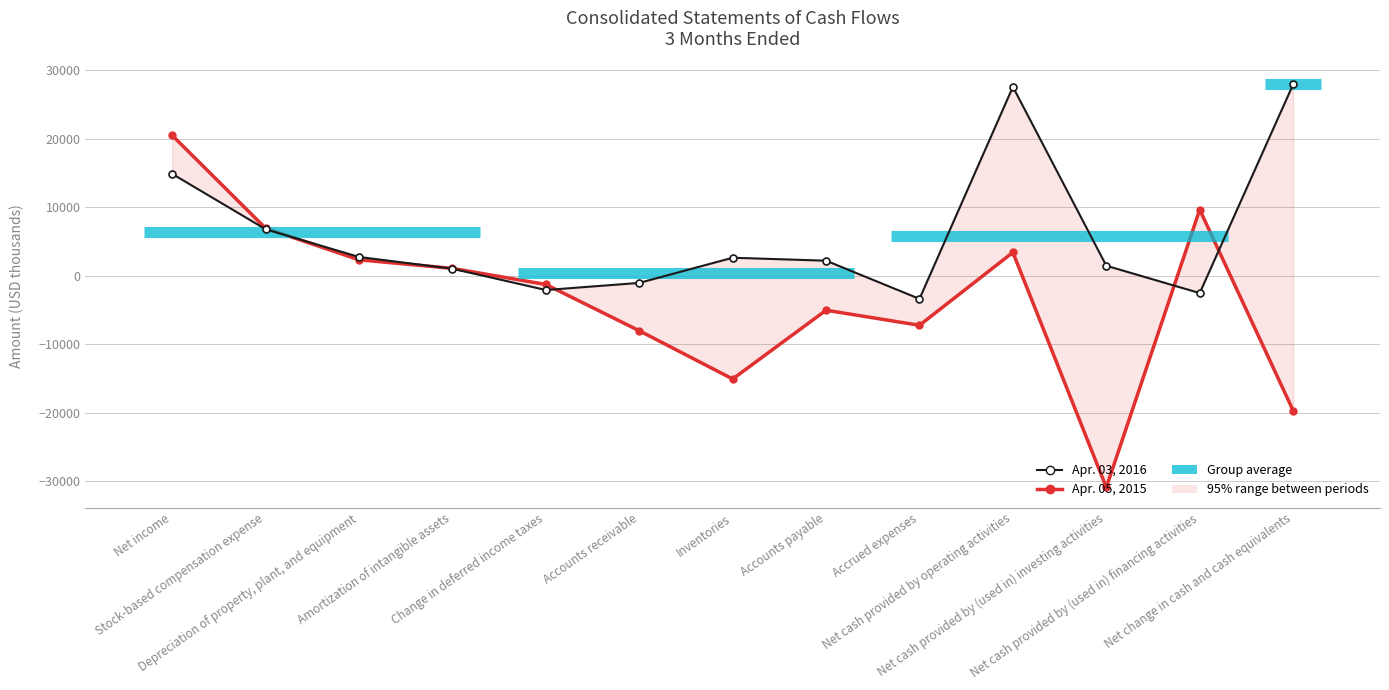

Where is Apr. 03, 2016 nearest to the value 12293?

Net income